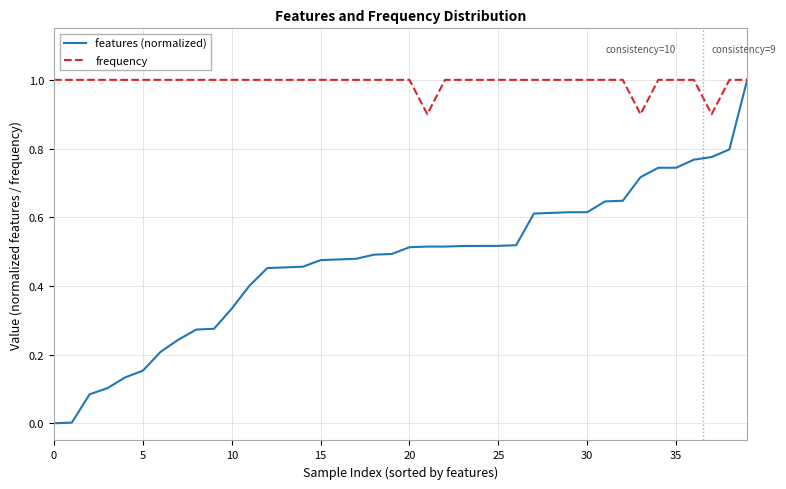

List the series in order of their overall mean, highest first.

frequency, features (normalized)